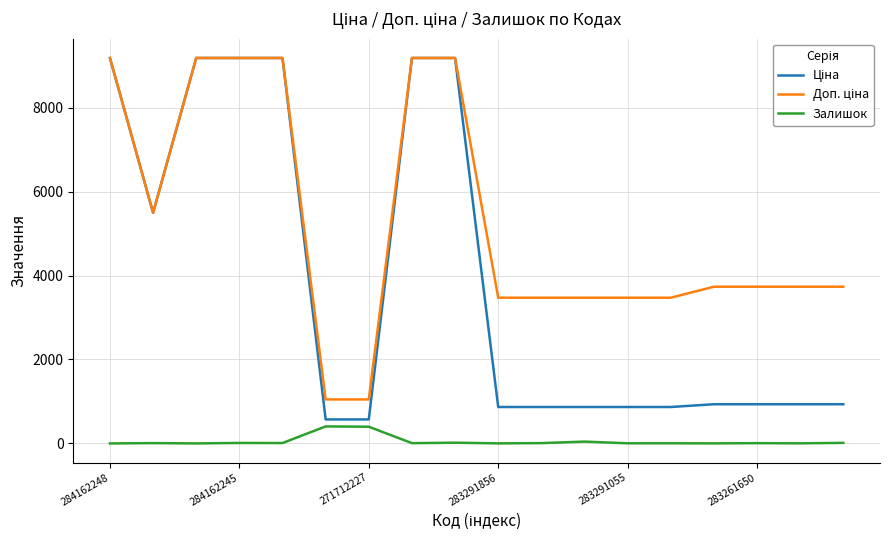

What is the maximum value shown in the chart?

9185.1